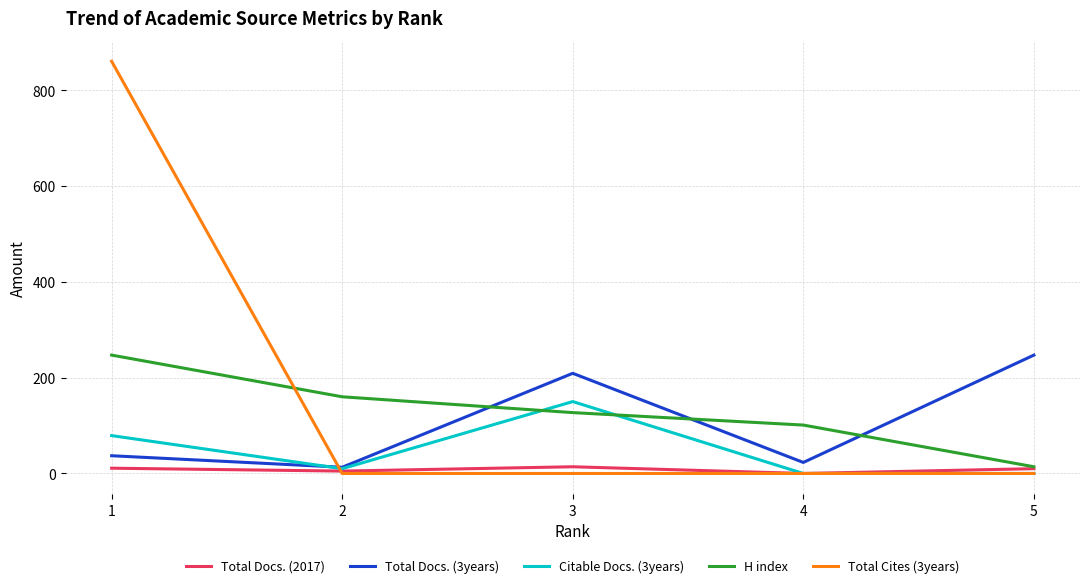

What are all the series names shown in the legend?

Total Docs. (2017), Total Docs. (3years), Citable Docs. (3years), H index, Total Cites (3years)